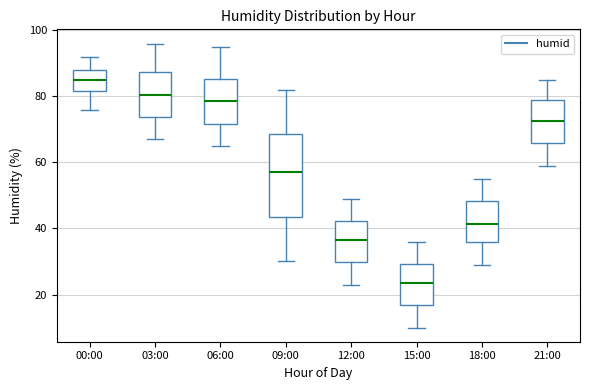

Reading left to right, transcribe this box plot: for each box, give where its median line is, the range the box spans, and where its two whiskers end, as read against the y-axis. The values are not printed on the chart, so give them approximately, as read against the axis.

00:00: median 86, box 82 to 88, whiskers 76 to 92
03:00: median 80, box 74 to 88, whiskers 68 to 96
06:00: median 78, box 72 to 86, whiskers 66 to 96
09:00: median 58, box 44 to 68, whiskers 30 to 82
12:00: median 36, box 30 to 42, whiskers 24 to 50
15:00: median 24, box 16 to 30, whiskers 10 to 36
18:00: median 42, box 36 to 48, whiskers 30 to 56
21:00: median 72, box 66 to 80, whiskers 60 to 86